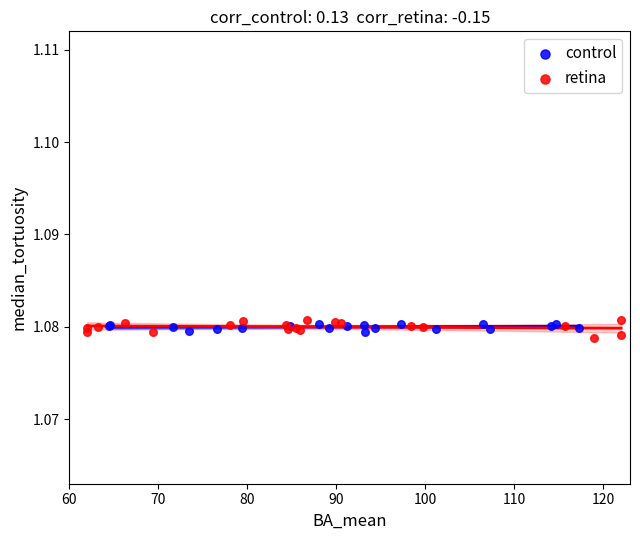

Which series has the widest spread of Y values?

retina